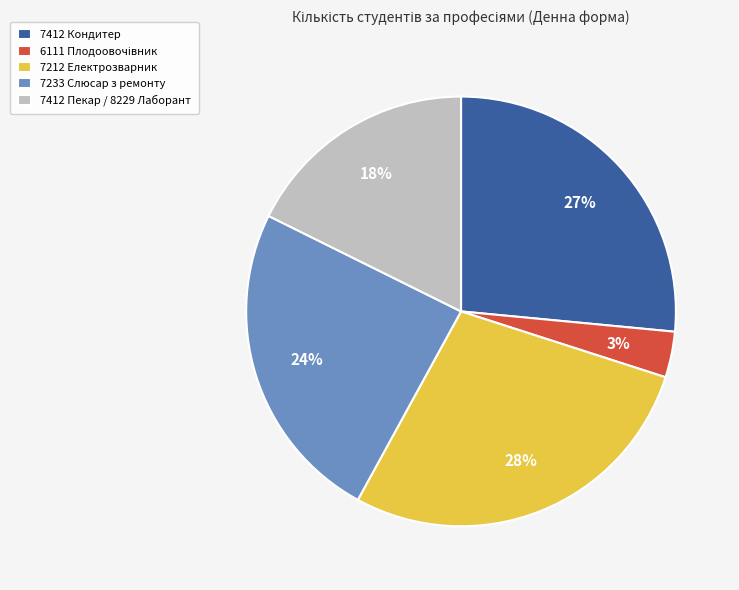

Combined, do 7412 Пекар / 8229 Лаборант and 7212 Електрозварник account for over 50%?

No